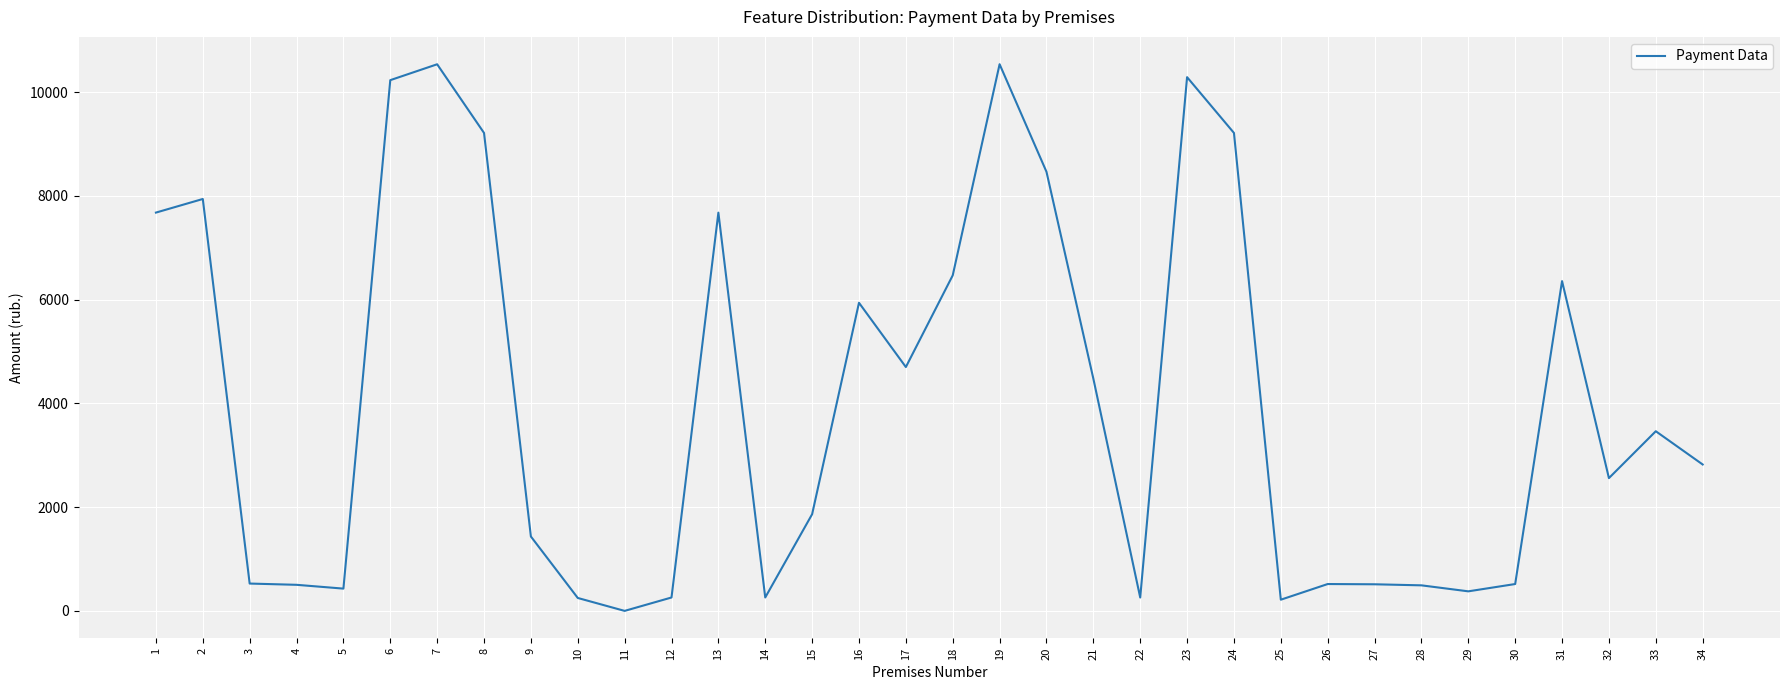

The value at 19 is 10540.8. True or false?

True